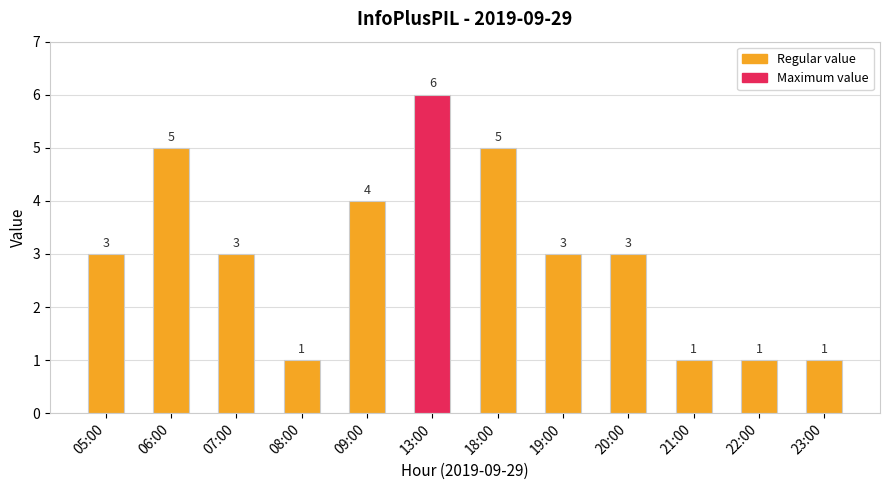

The value at 20:00 is 3. True or false?

True